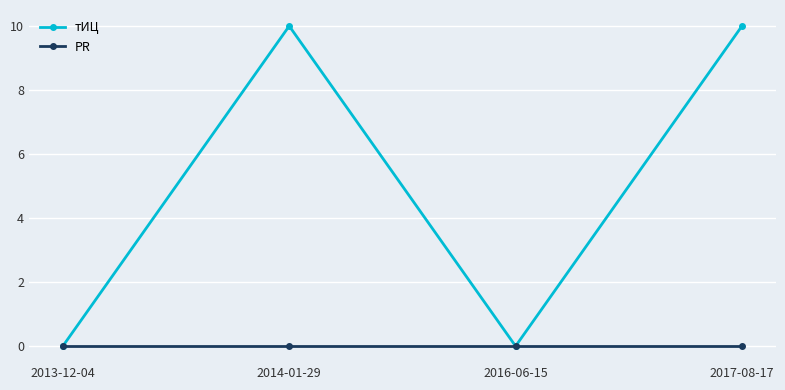

Does the chart have visible grid lines?

Yes